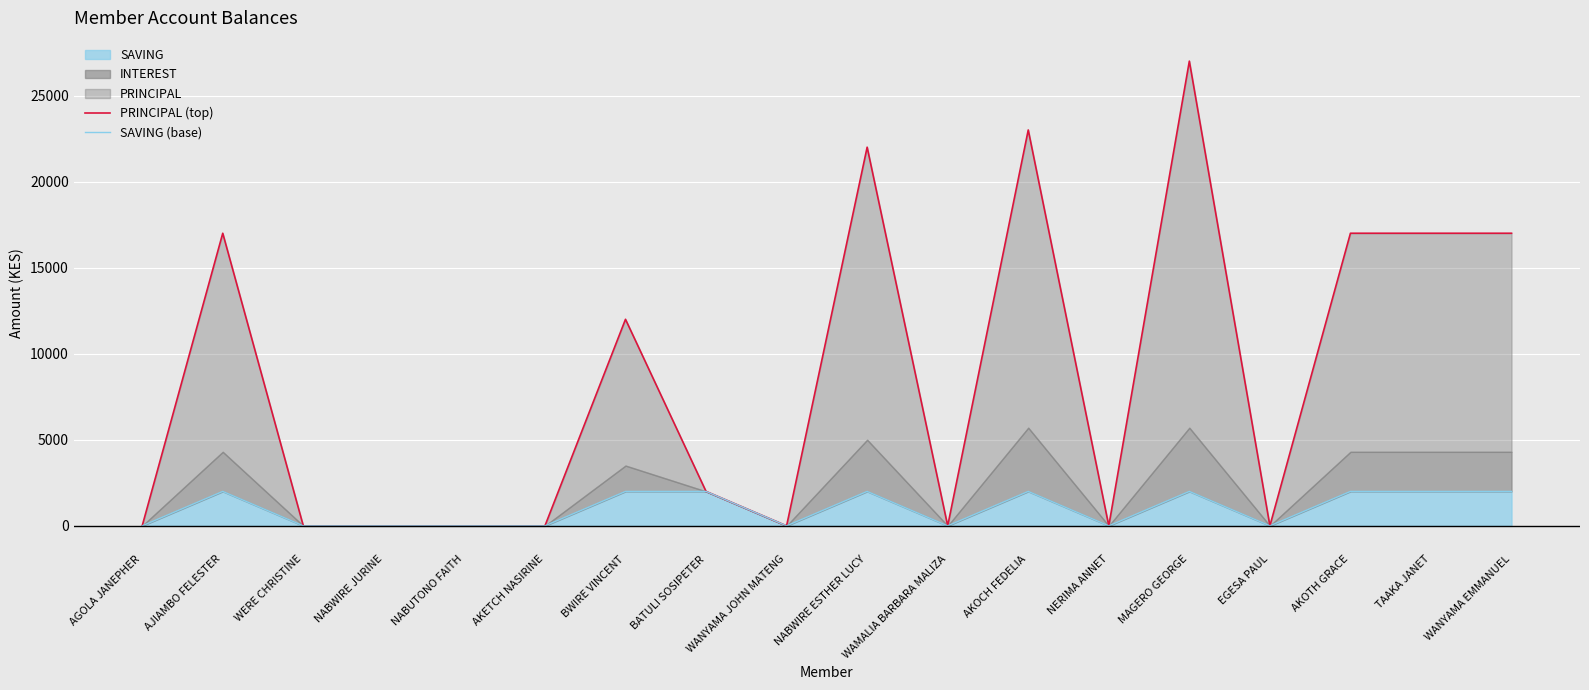

The SAVING series shows 2000 at WANYAMA EMMANUEL. True or false?

True